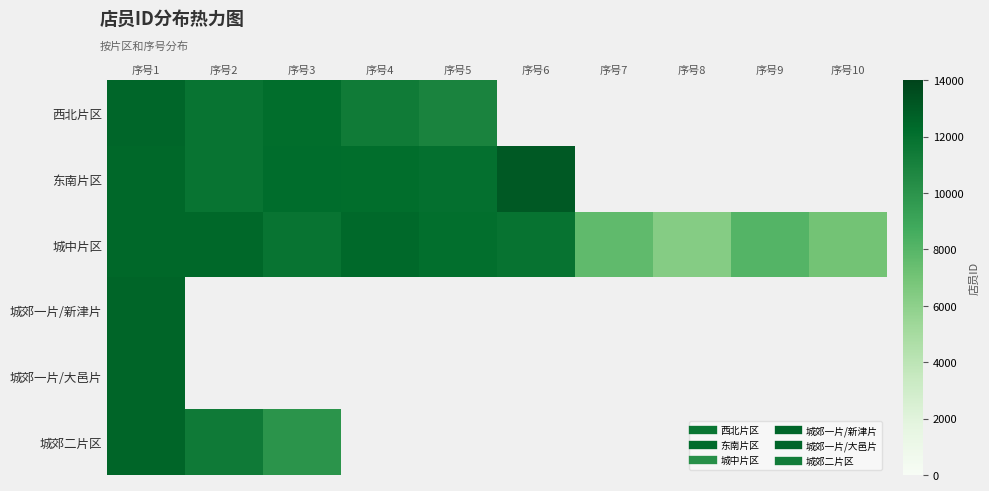

Where is 西北片区 nearest to the value 11718?

序号2